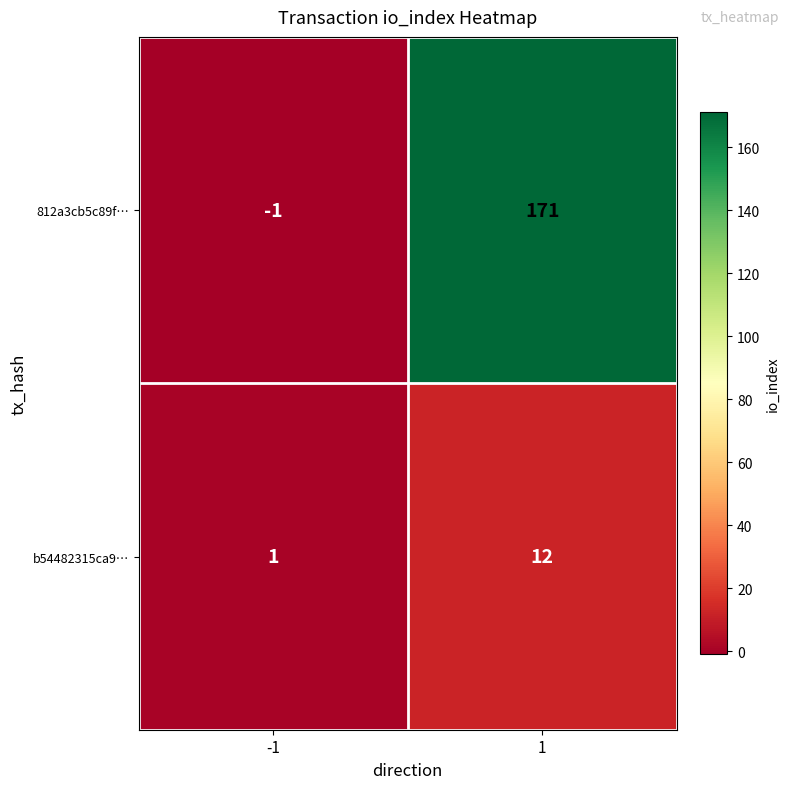

What is the total value across all series at 1?

183